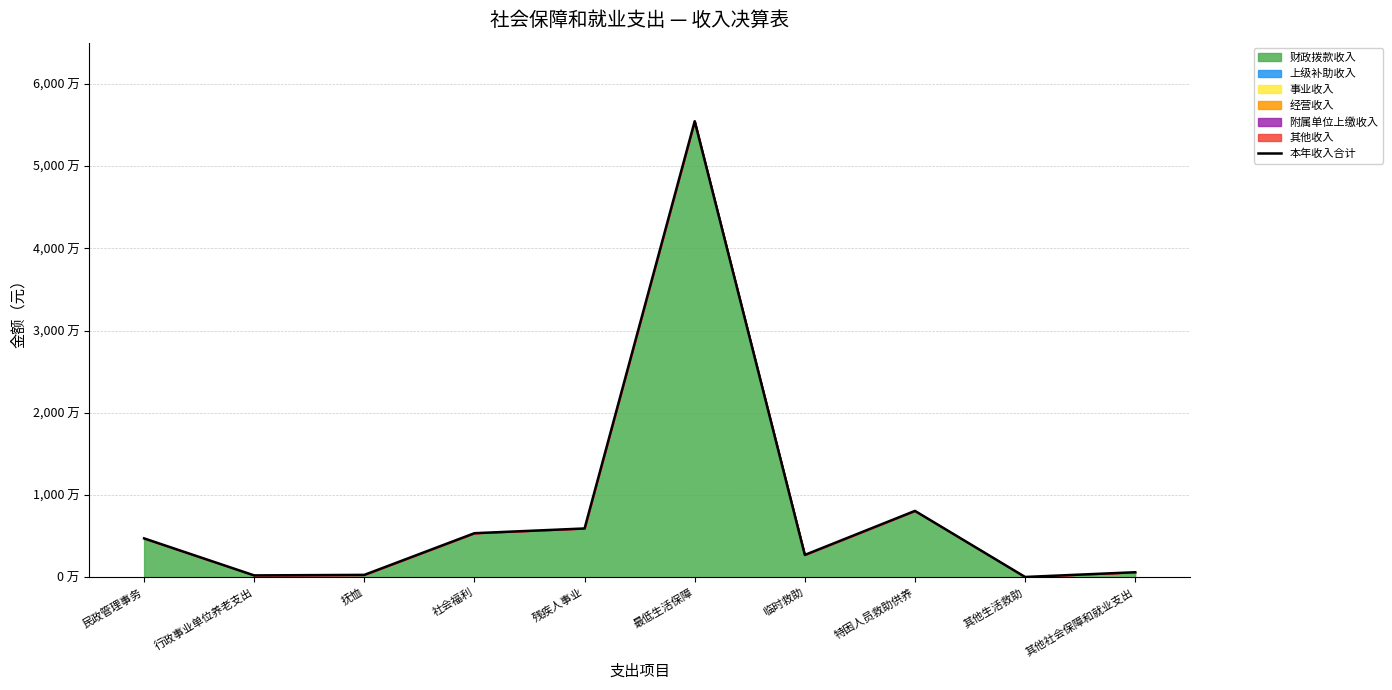

Does the chart have visible grid lines?

Yes